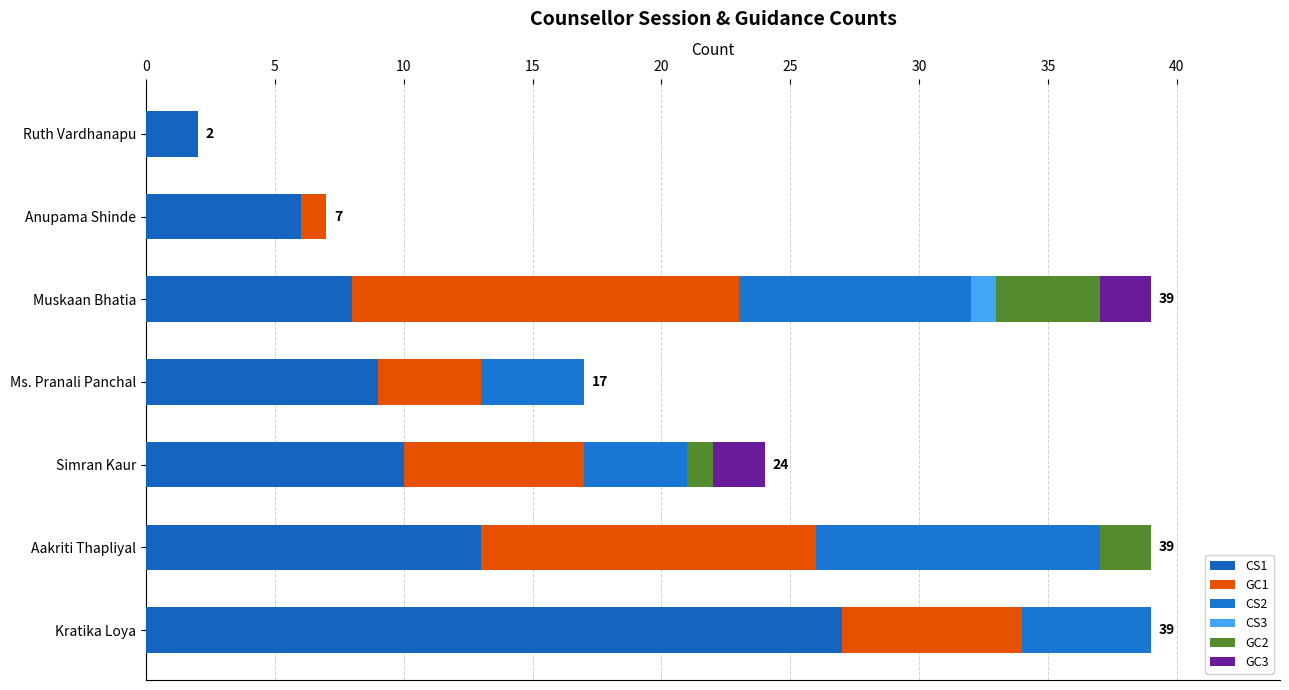

Which series has the widest spread of values?

CS1